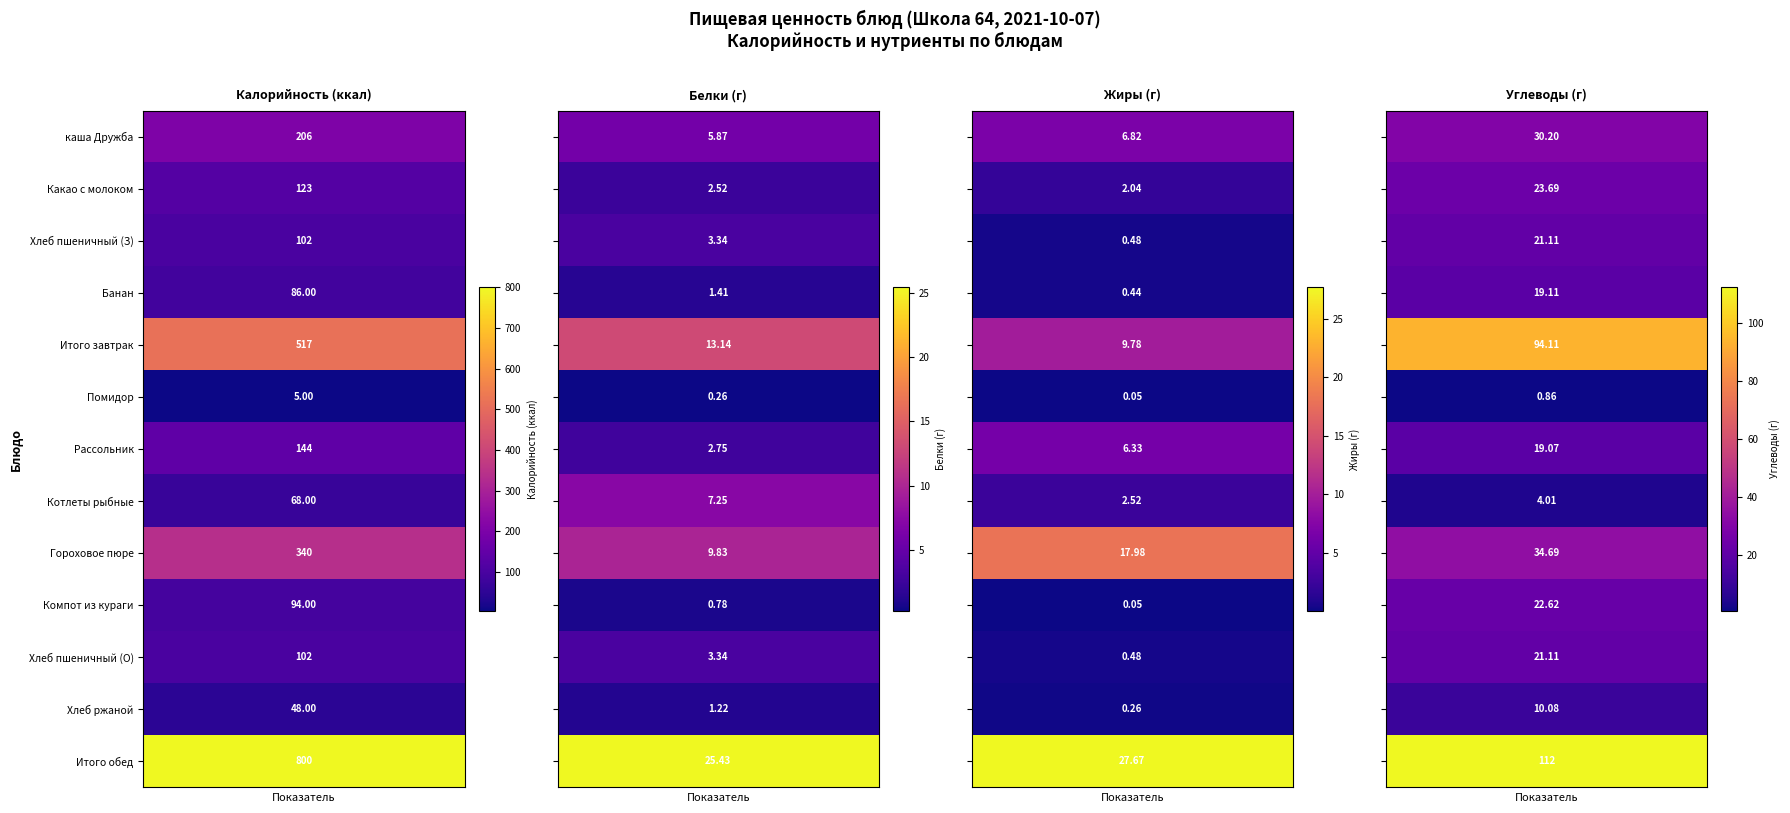

List the series in order of their peak value, highest first.

Калорийность, Углеводы, Жиры, Белки